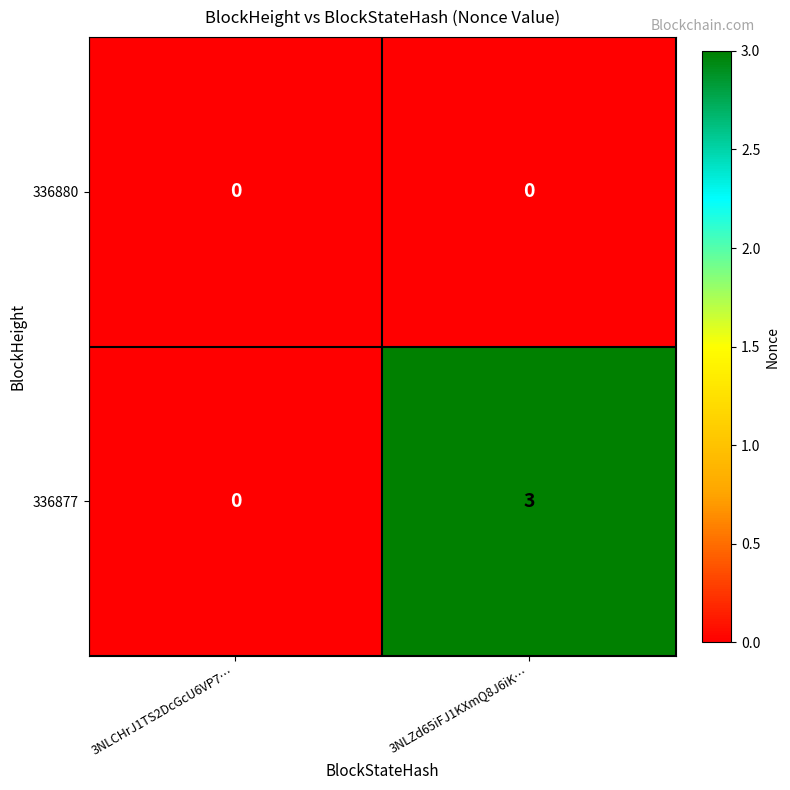

The 336877 series shows 1 at 3NLZd65iFJ1KXmQ8J6iK…. True or false?

False